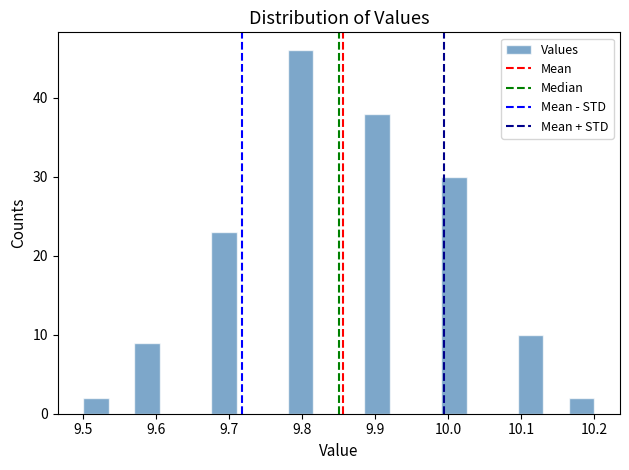

Read against the x-axis, roughly where is the centre of the tallest bar?

9.80